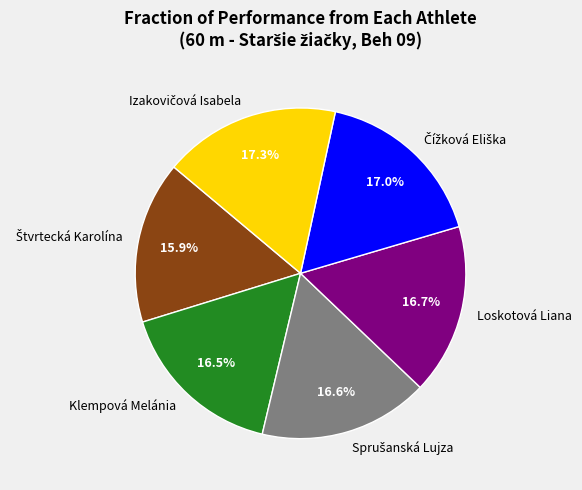

Does any single category account for the majority?

No